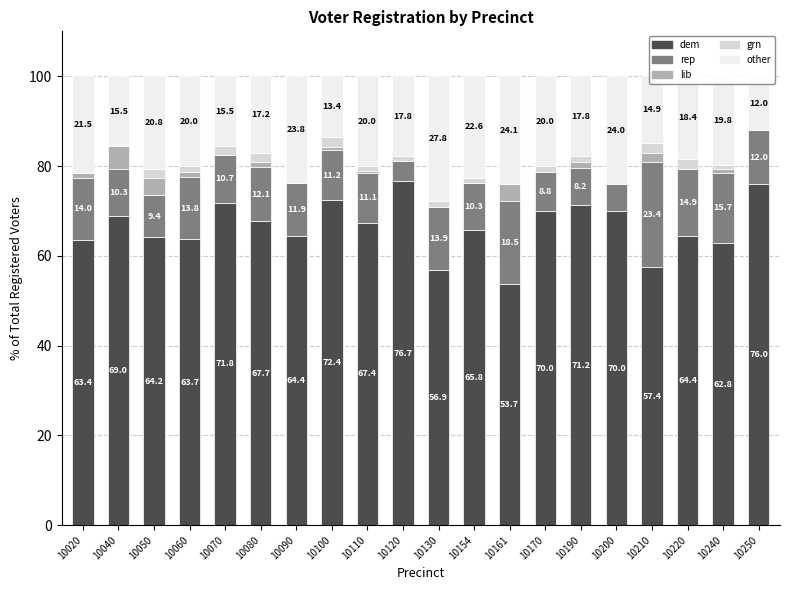

What is the difference between the rep values at 10154 and 10100?

0.9